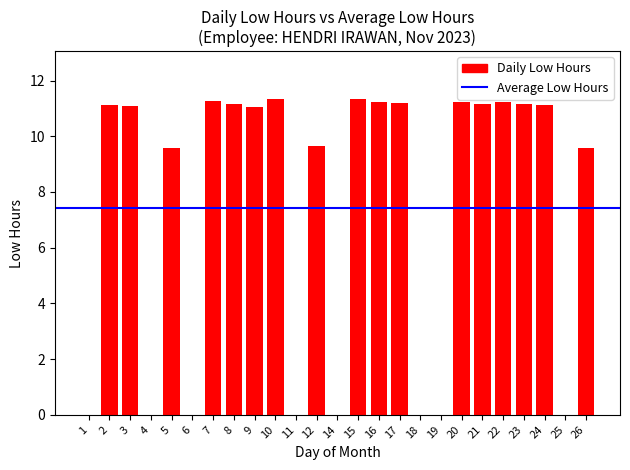

What is the sum of all values?

185.5